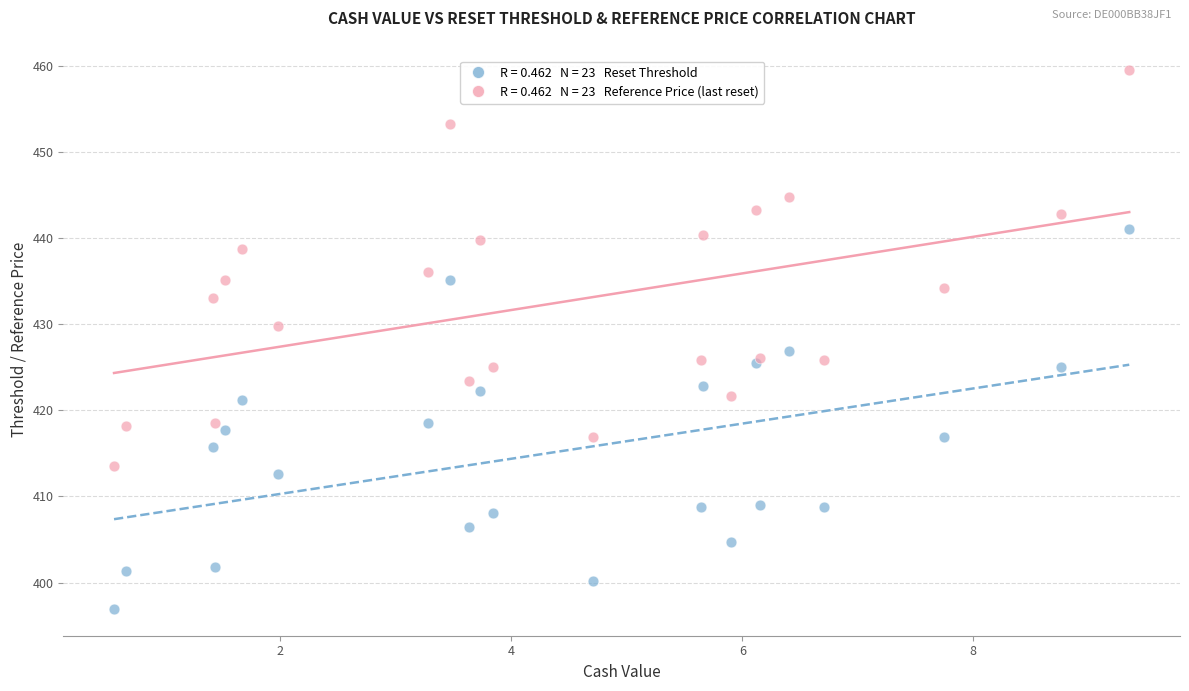

Across all series, what Y value is closest to 428?

426.9